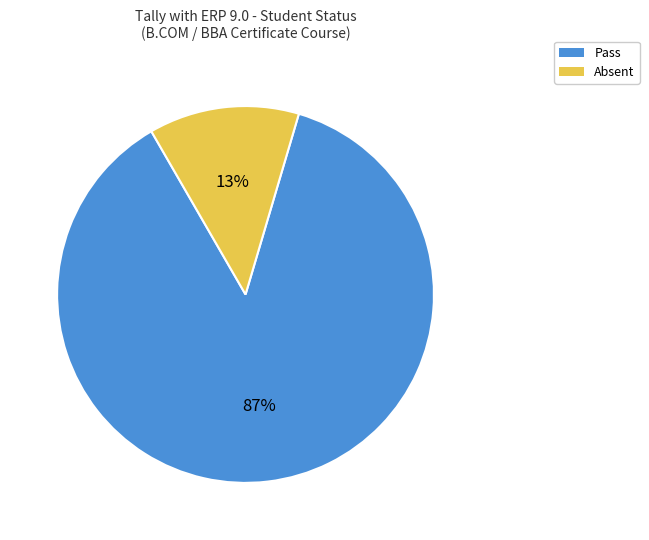

Which slice is the smallest?

Absent